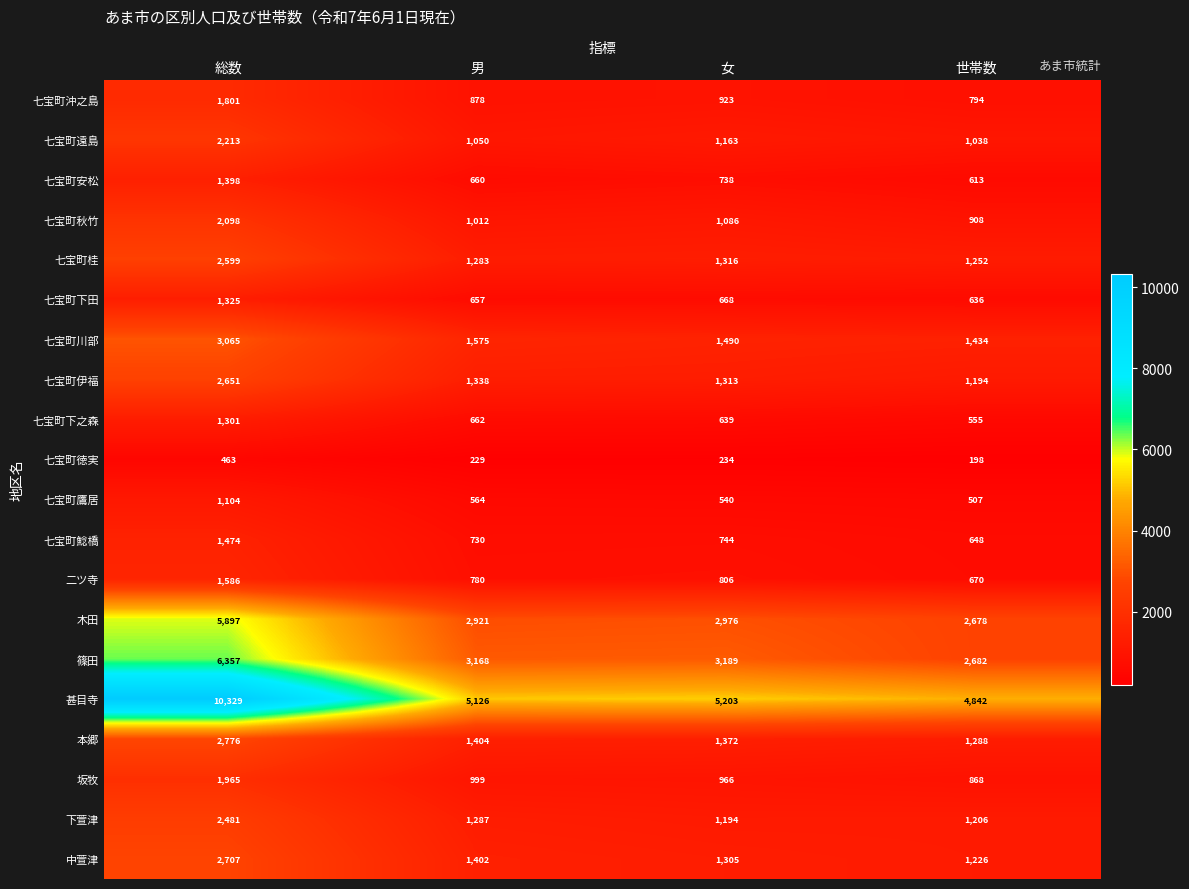

What is the difference between the maximum and second lowest values in the 七宝町秋竹 series?

1086